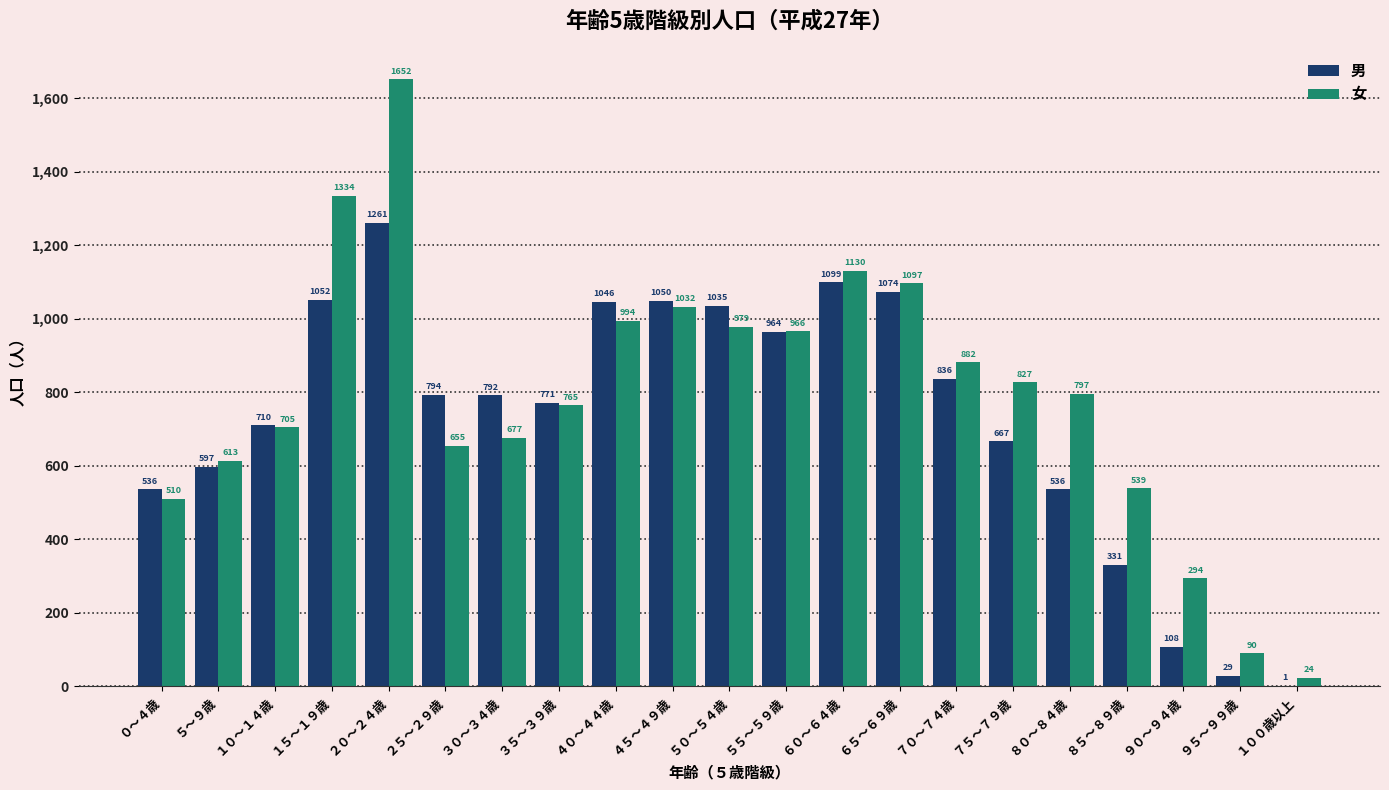

What is the sum of all 男 values?

15289